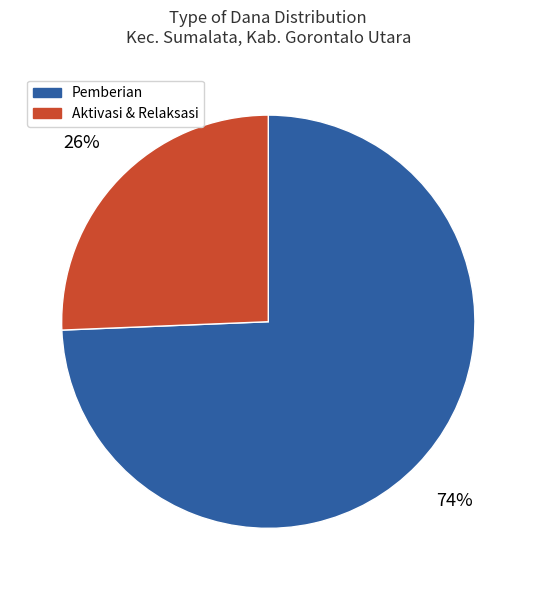

Combined, do Pemberian and Aktivasi & Relaksasi account for over 50%?

Yes